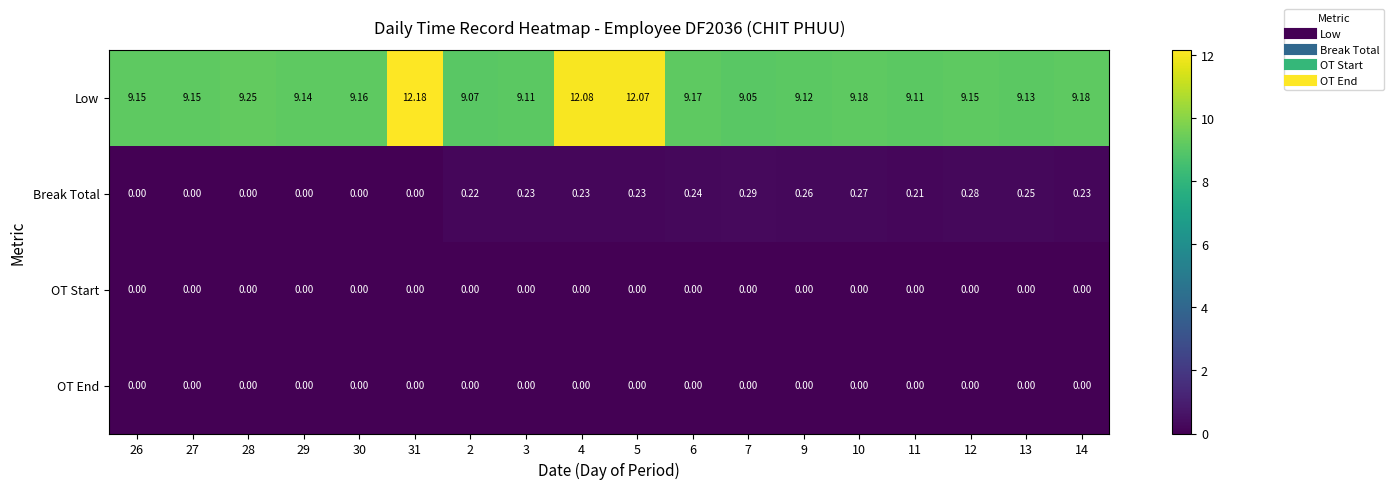

Which series has the largest total across all categories?

Low